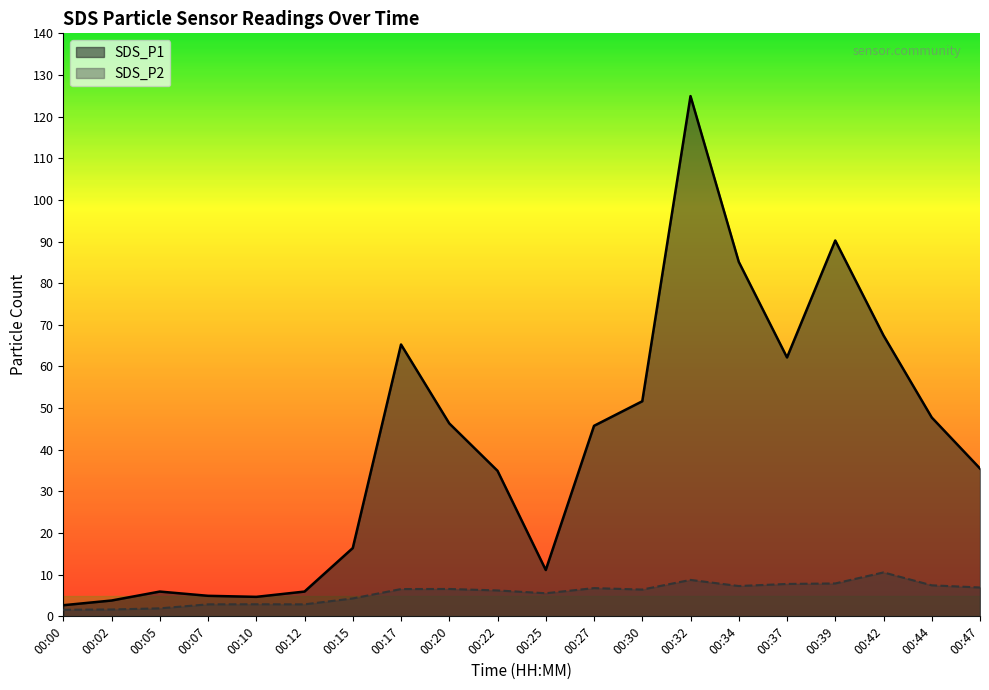

How many lines are shown in the chart?

2